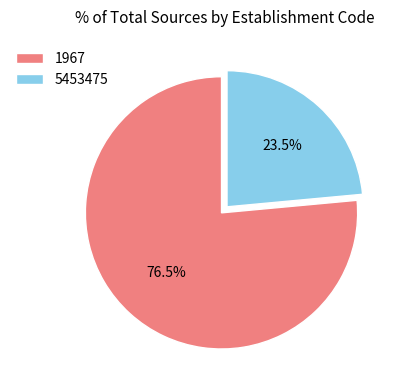

Which slice is the largest?

1967